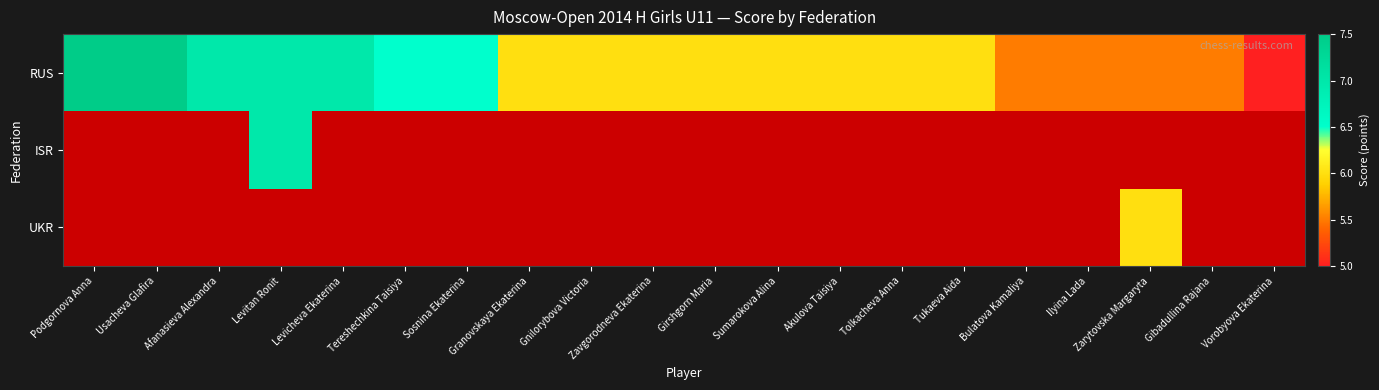

True or false: RUS has a value of 6.0 at Tukaeva Aida.

True